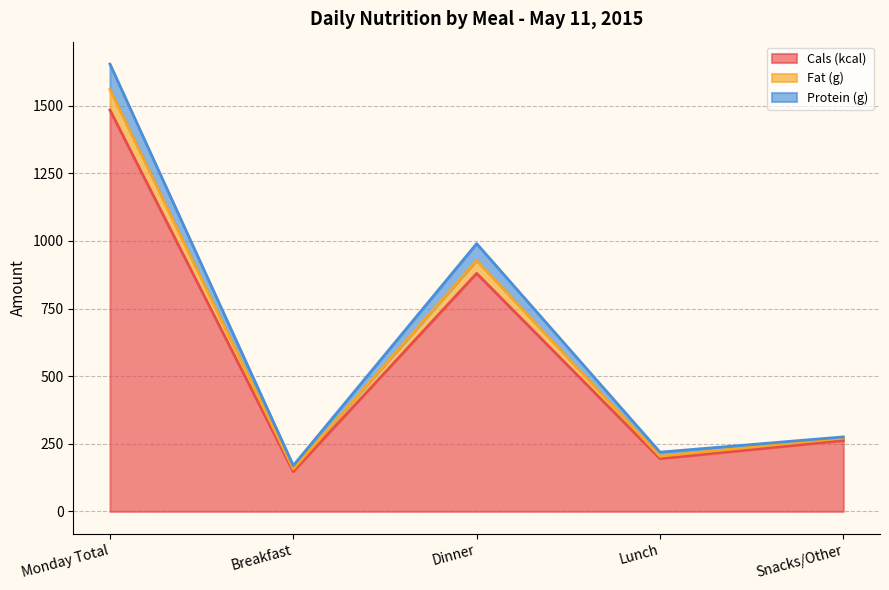

Where does the Fat (g) series first go above 275?

Monday Total